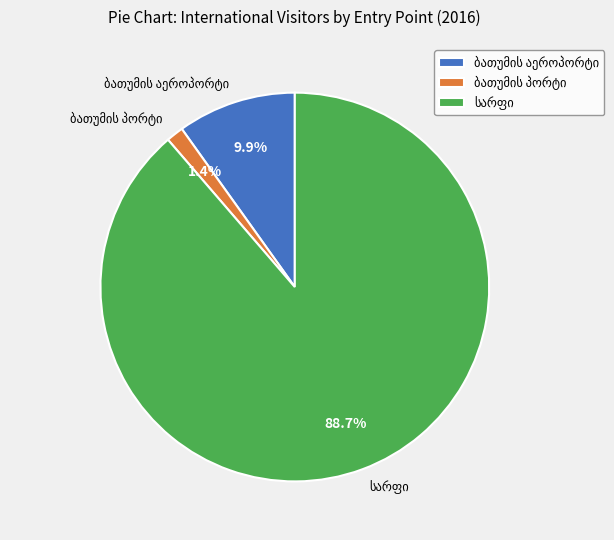

Between სარფი and ბათუმის აეროპორტი, which is larger?

სარფი